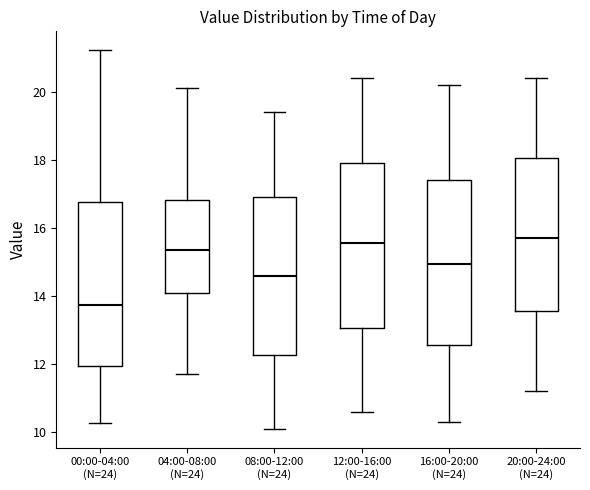

Where does the upper whisker of the box for 20:00-24:00 (N=24) end on the y-axis? The values are not printed on the chart, so give them approximately, as read against the axis.

20.4